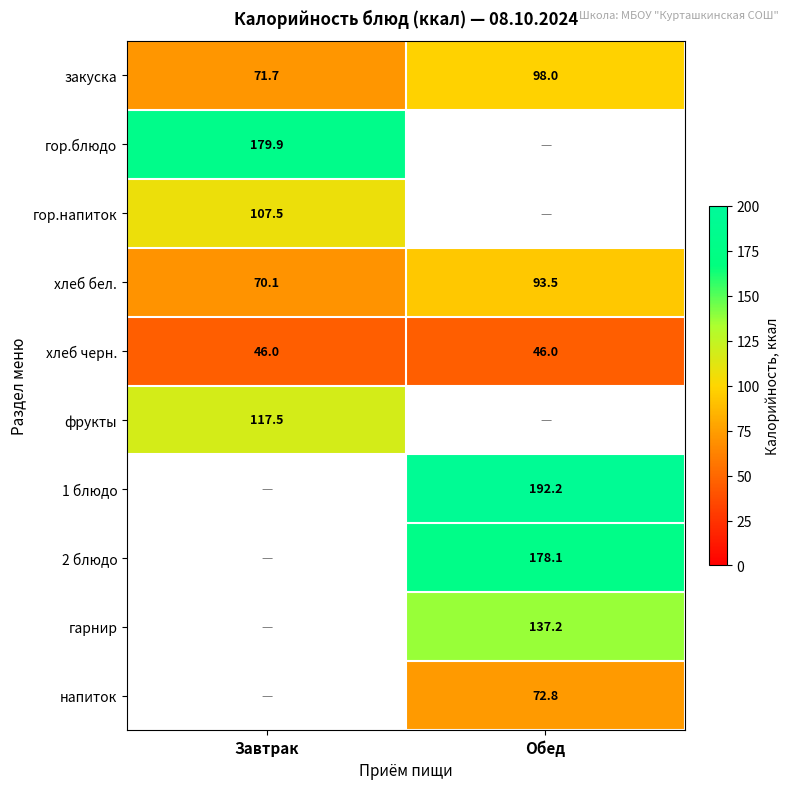

The value of 2 блюдо at Обед is 178.1. True or false?

True